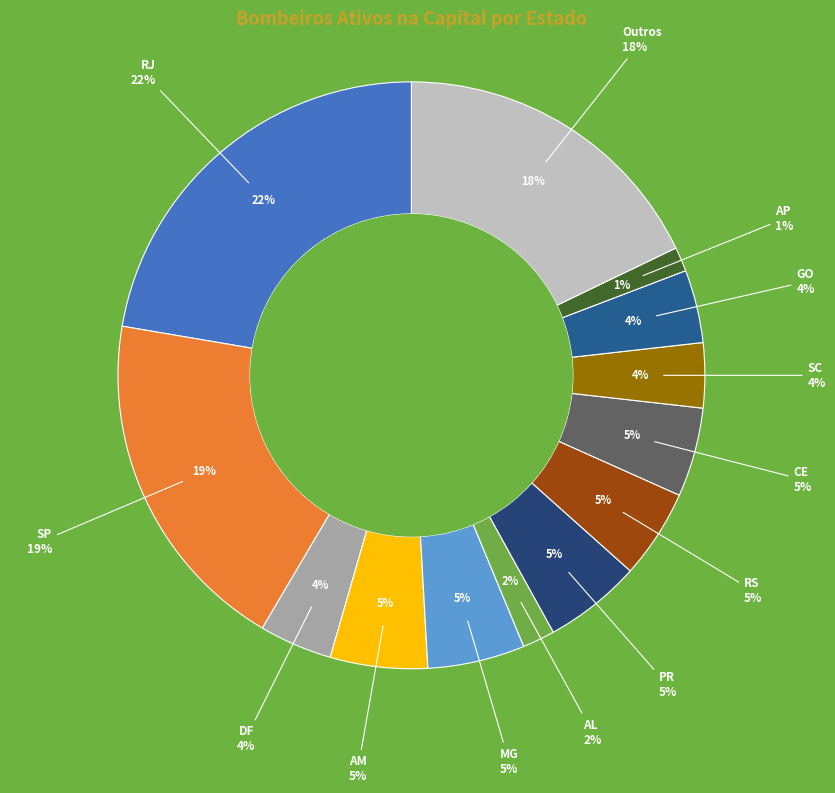

Is there any slice that represents more than half of the pie?

No